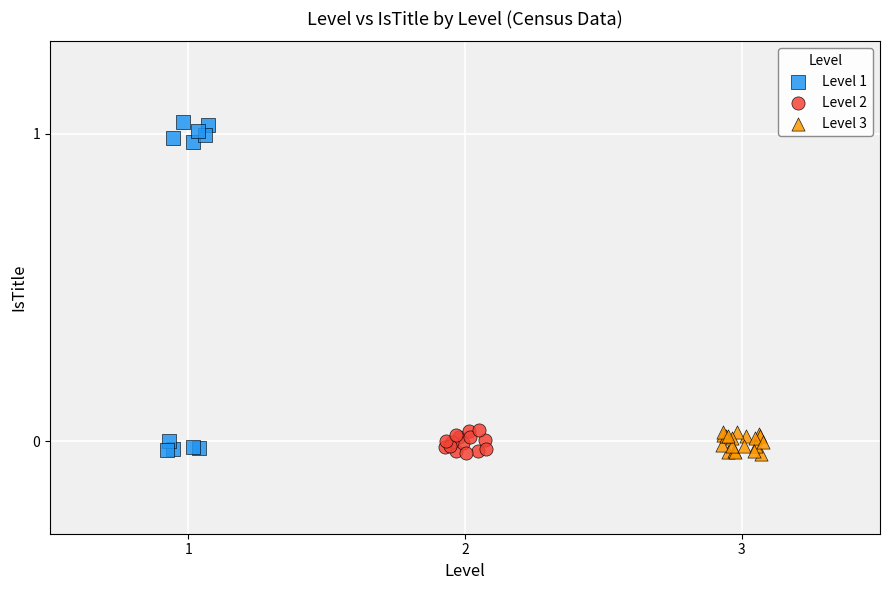

Which series reaches the maximum Y coordinate?

Level 1